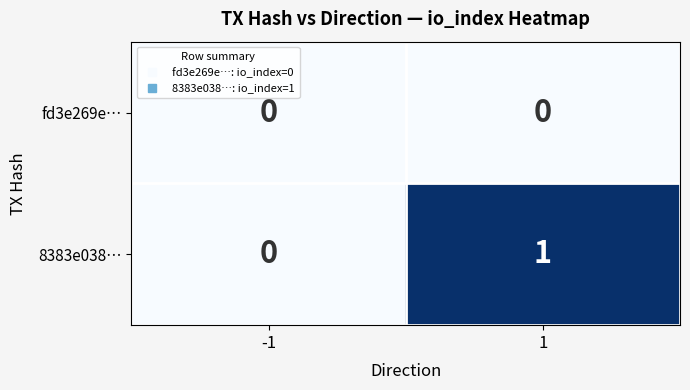

Rank the series at 1 from lowest to highest value.

fd3e269e…, 8383e038…